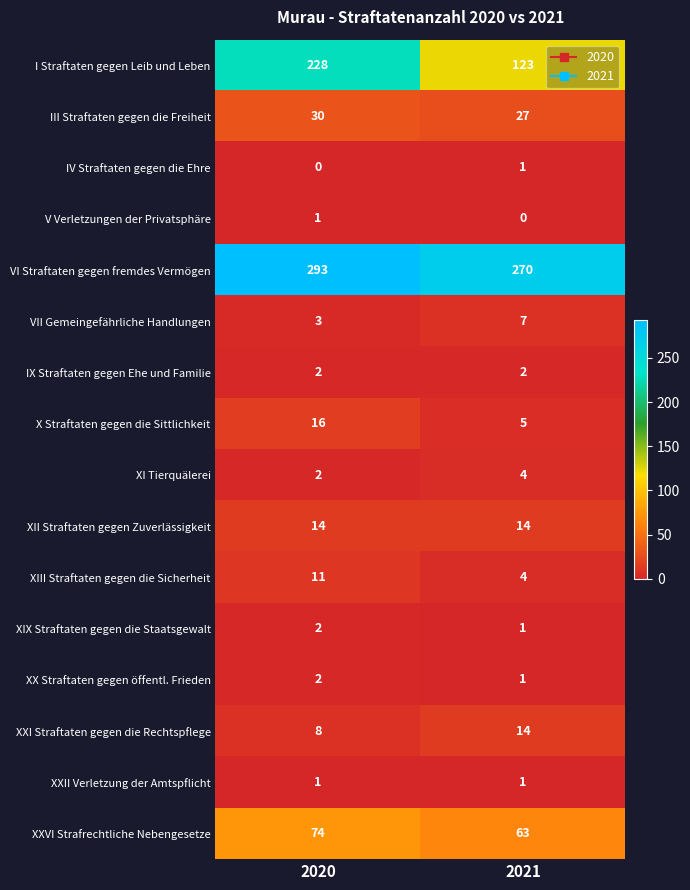

What is the approximate value of III Straftaten gegen die Freiheit at 2020?

30